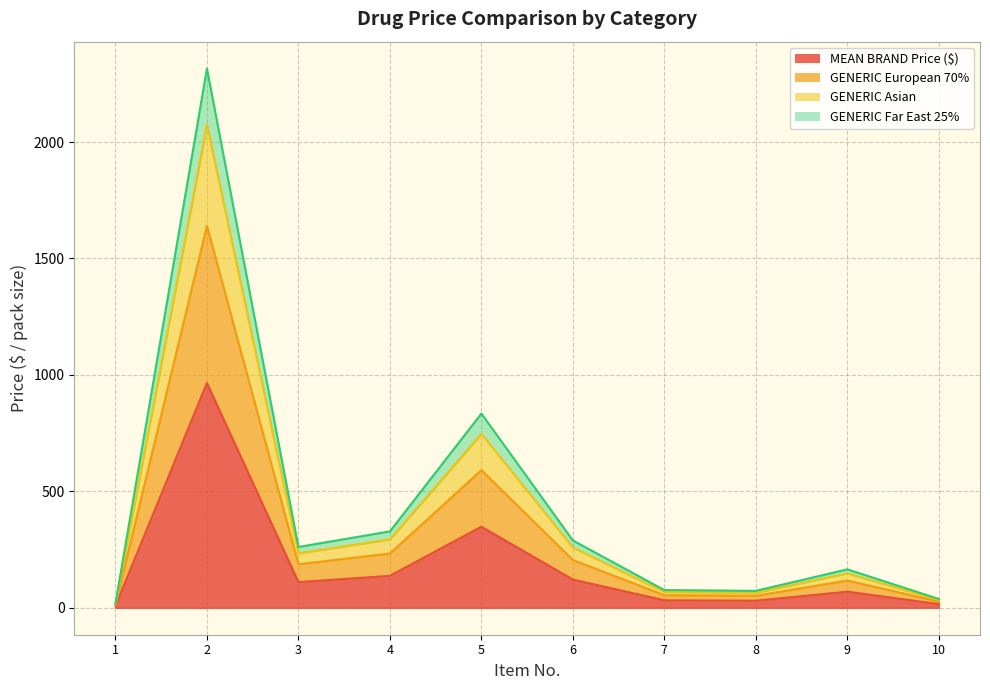

Where is the first local minimum for GENERIC European 70%?

3